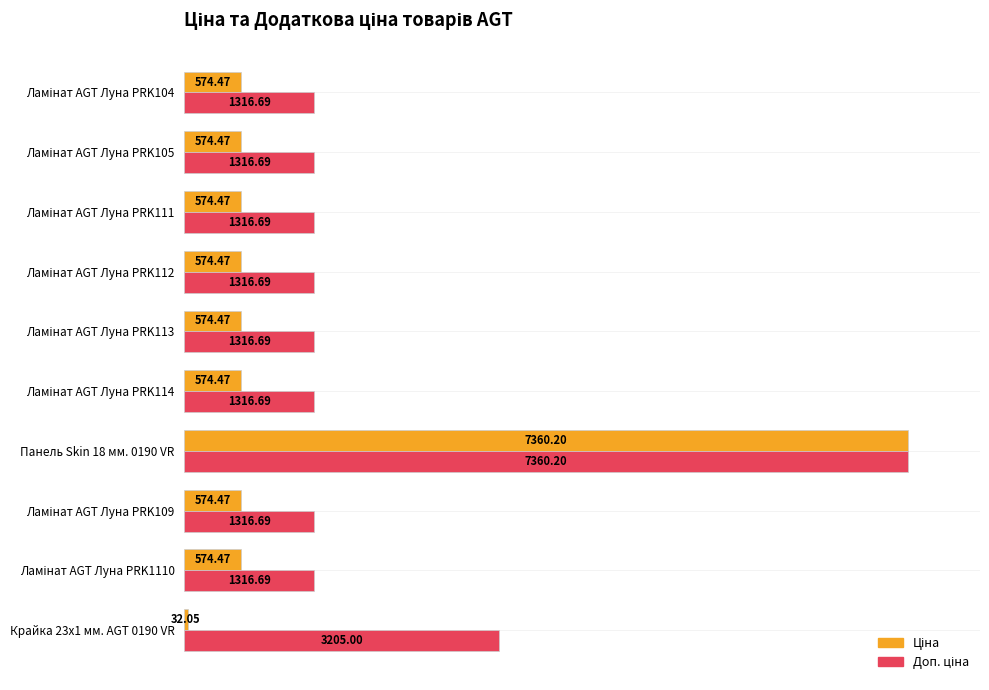

At how many categories does at least one series exceed 1209?

10